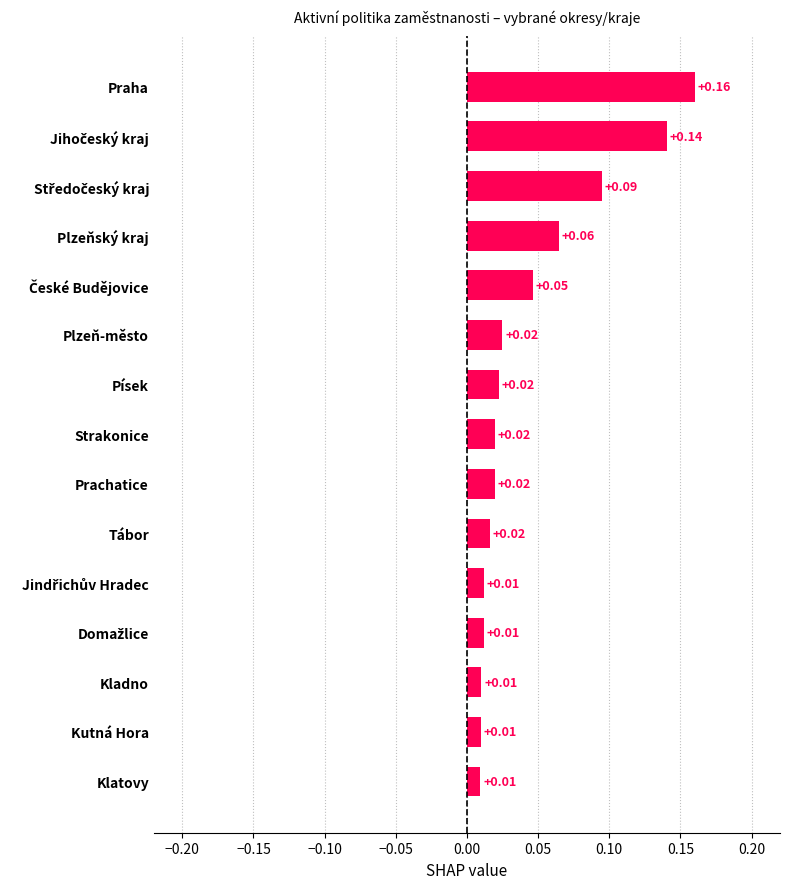

What is the sum of all values?

0.7